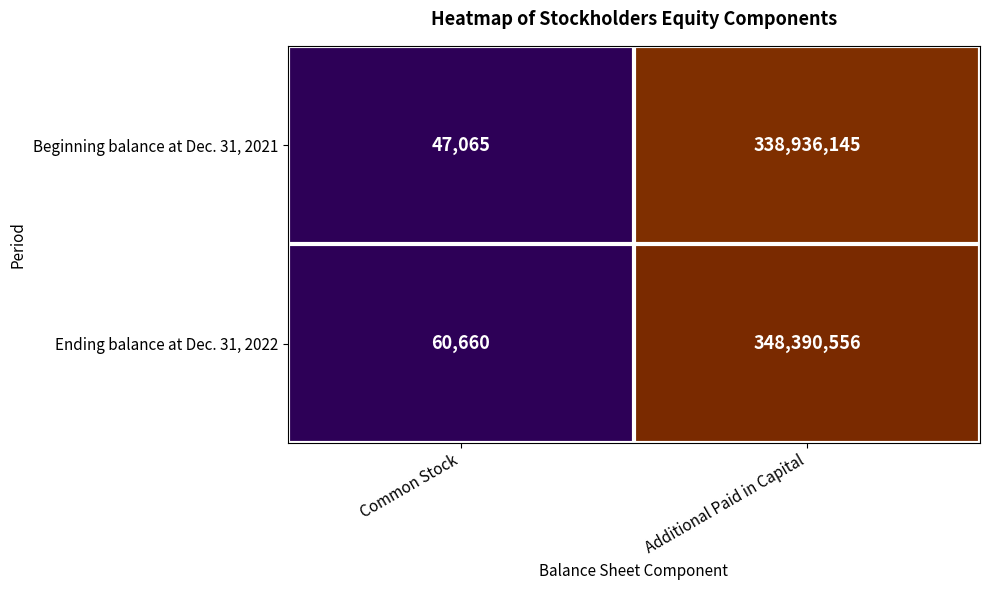

Read the Ending balance at Dec. 31, 2022 value at Additional Paid in Capital, to the nearest 100.

348390600